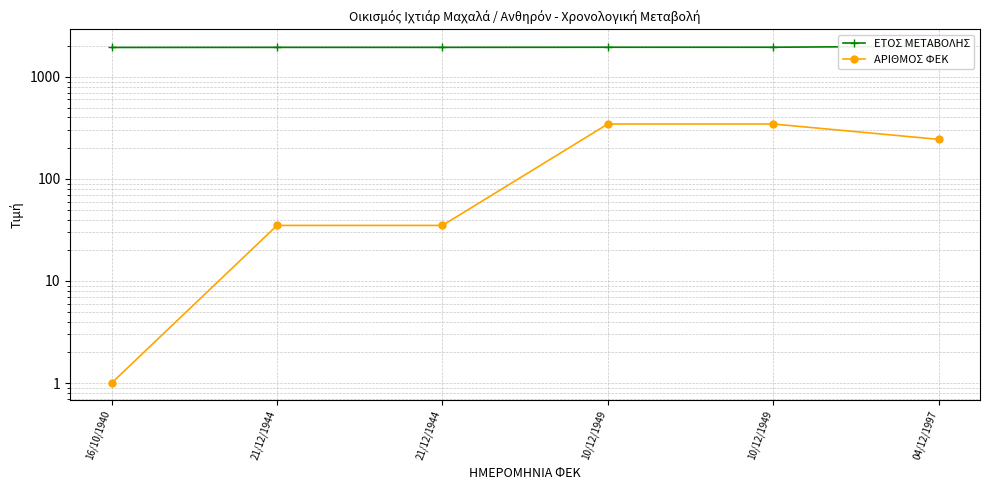

Which category has the lowest value in the ΑΡΙΘΜΟΣ ΦΕΚ series?

16/10/1940